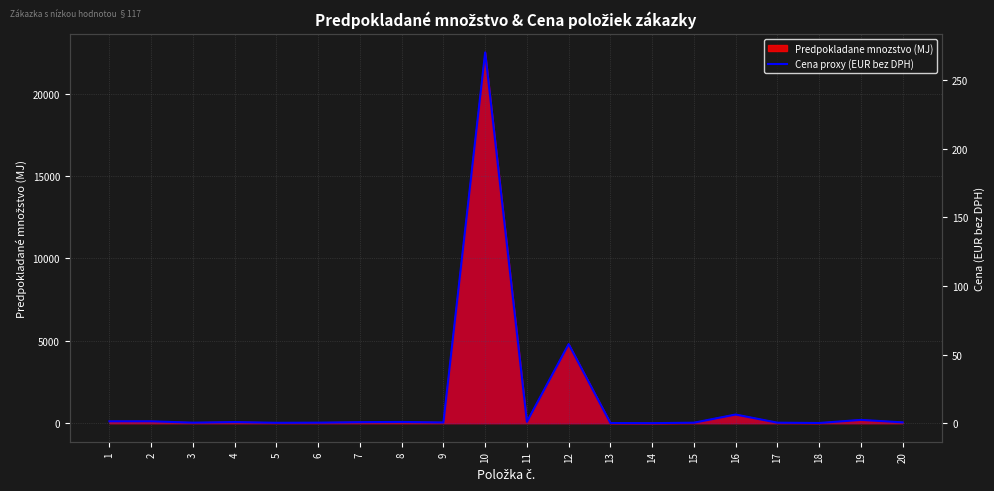

Rank the categories by value from highest to lowest.

10, 12, 16, 19, 1, 2, 11, 8, 4, 7, 20, 9, 3, 6, 15, 17, 5, 18, 13, 14